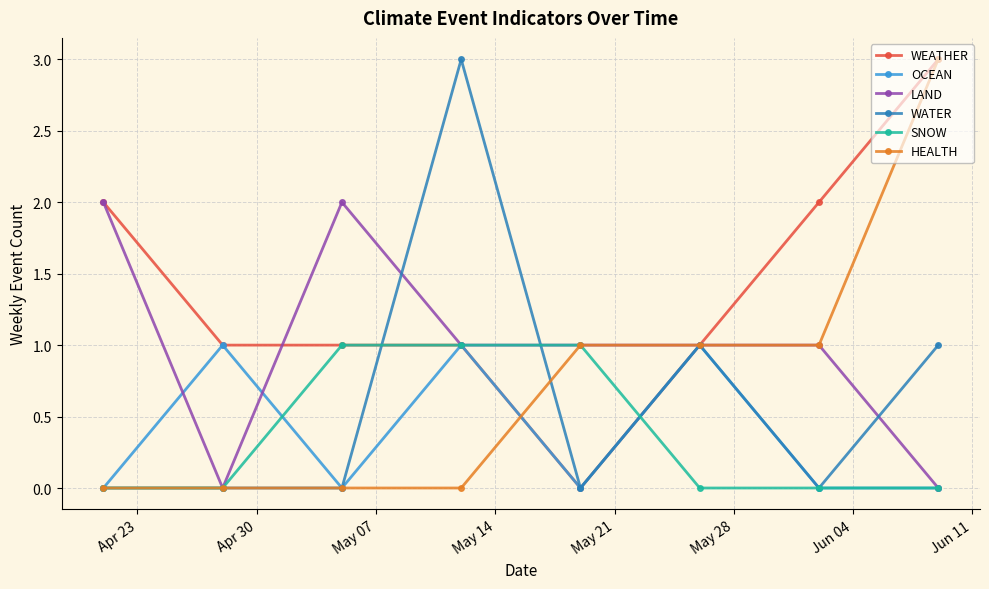

True or false: HEALTH has more than 2 points higher than both neighbors.

False